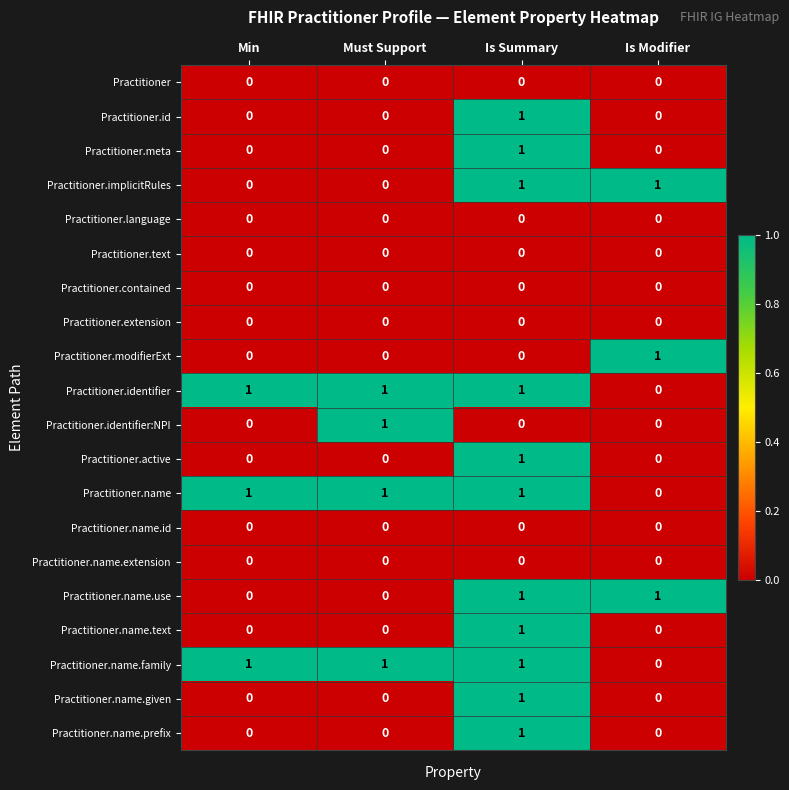

What is the sum of all Practitioner.identifier values?

3